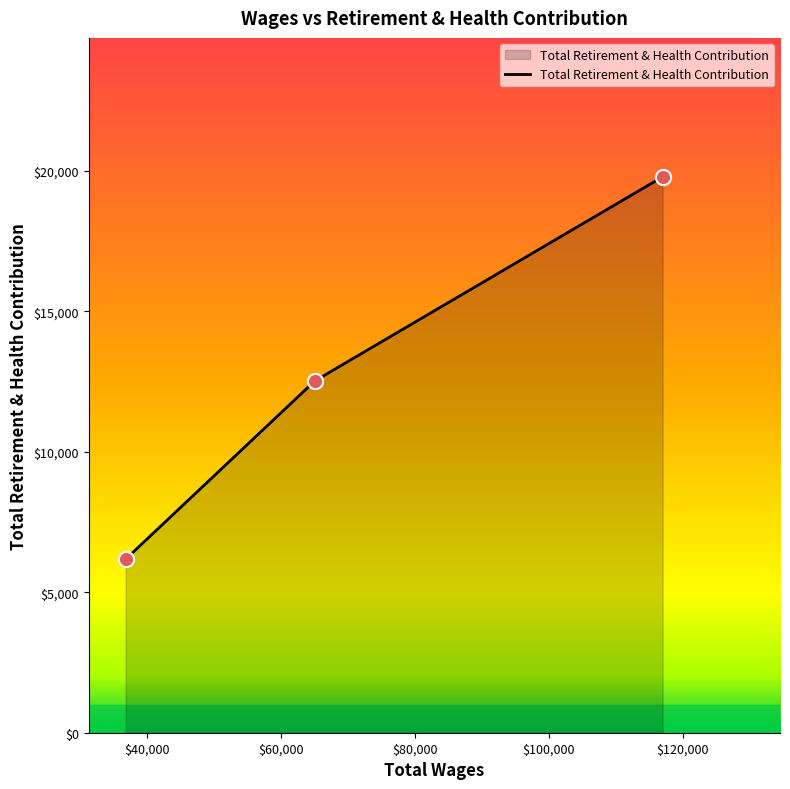

What is the minimum value shown in the chart?

6176